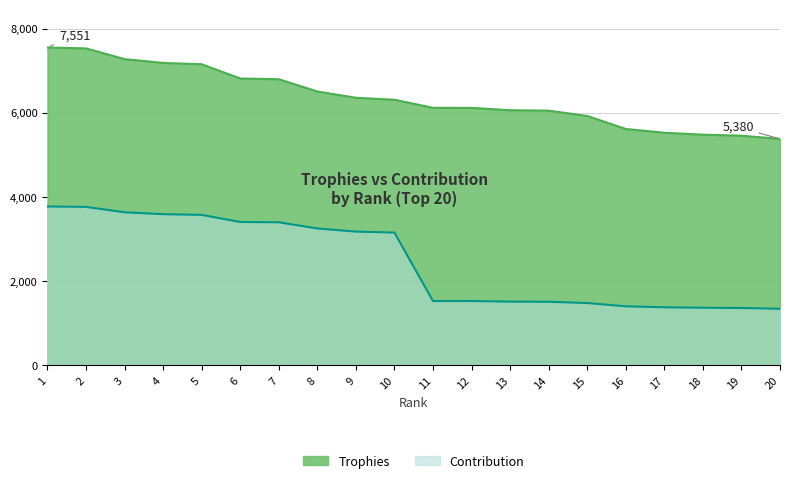

How many lines are shown in the chart?

2